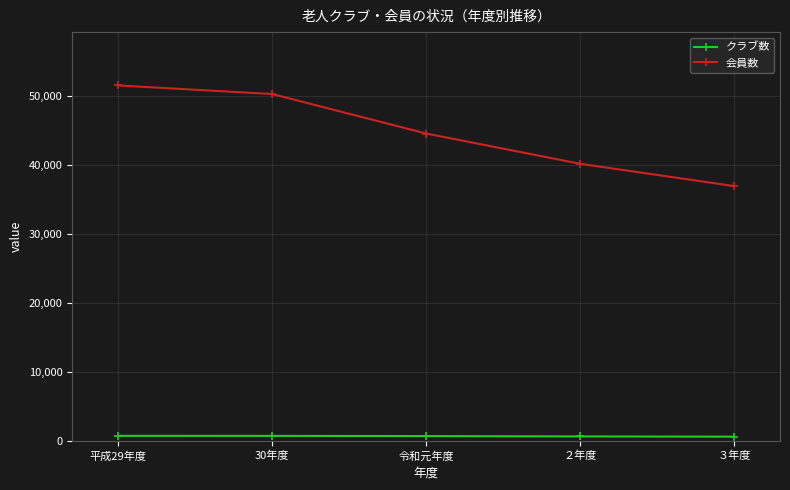

How many categories are shown in the chart?

5